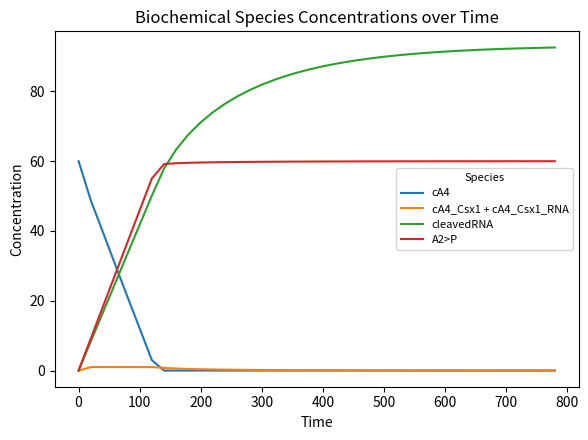

Which series has the largest total across all categories?

cleavedRNA